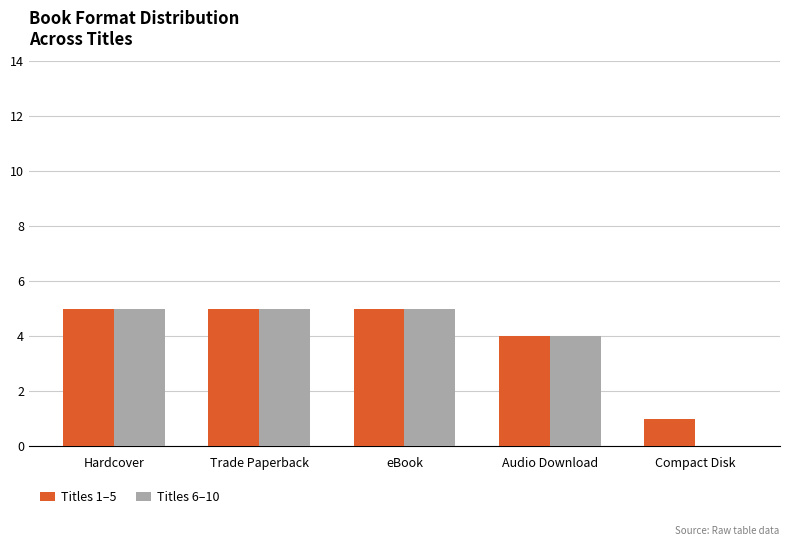

Does the chart contain stacked bars?

No